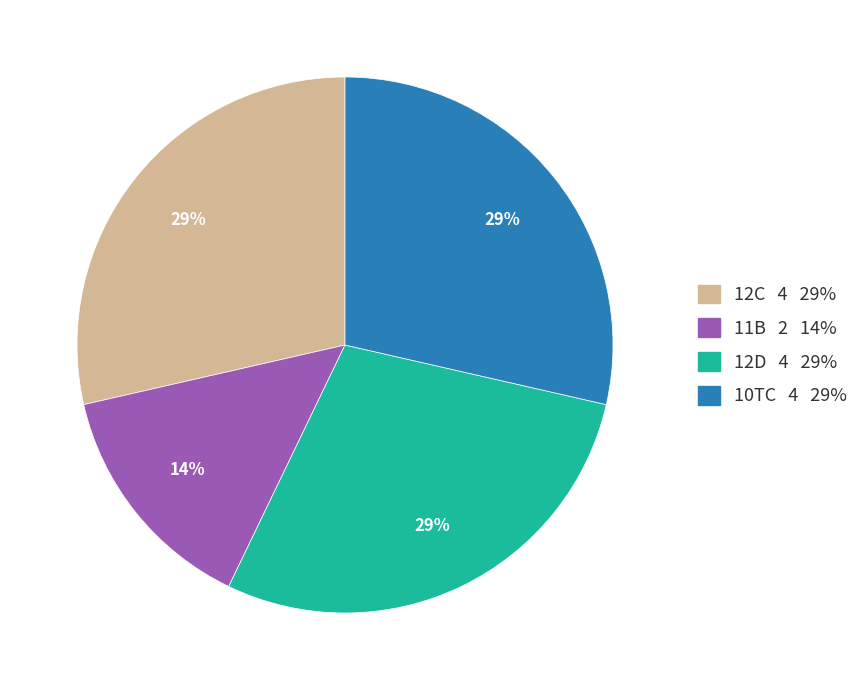

What is the ratio of the value at 12D to the value at 10TC?

1.0